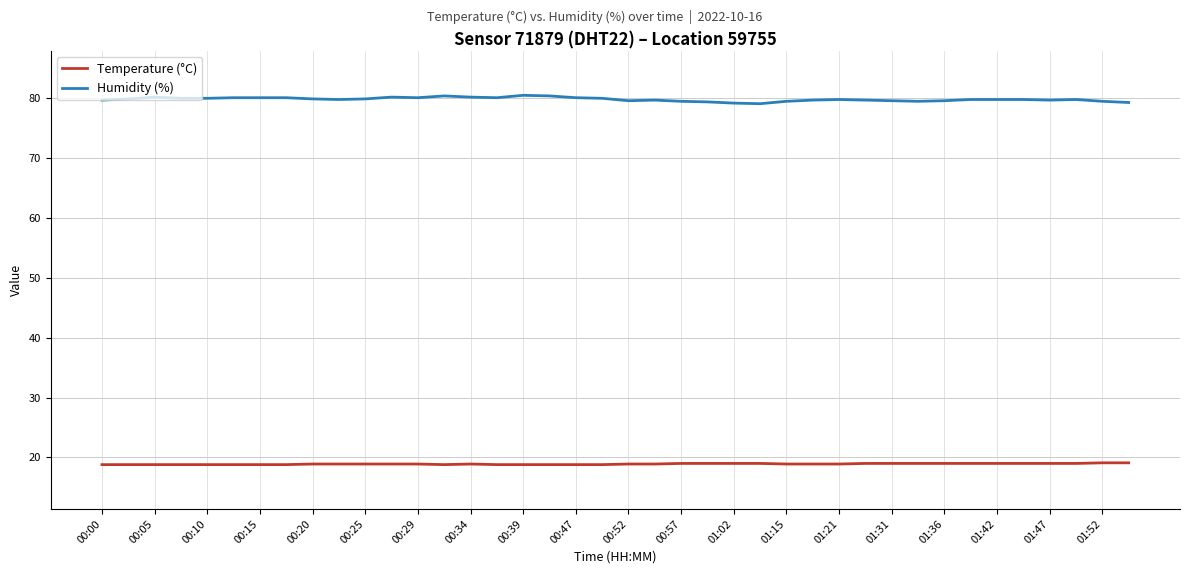

Which series has the widest spread of values?

Humidity (%)